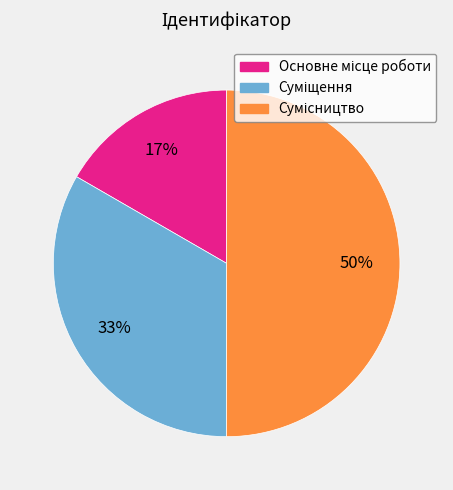

To the nearest percent, what is the average slice percentage?

33%